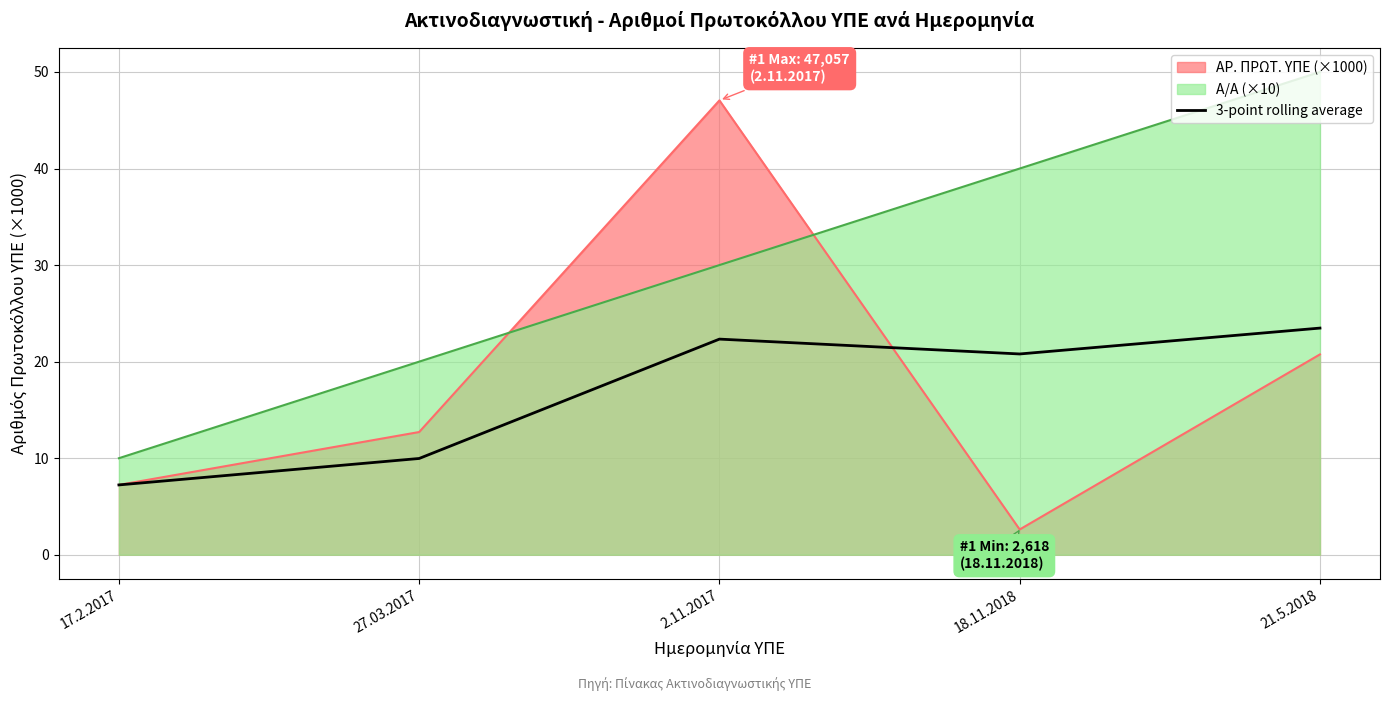

What is the greatest value displayed?

50.0